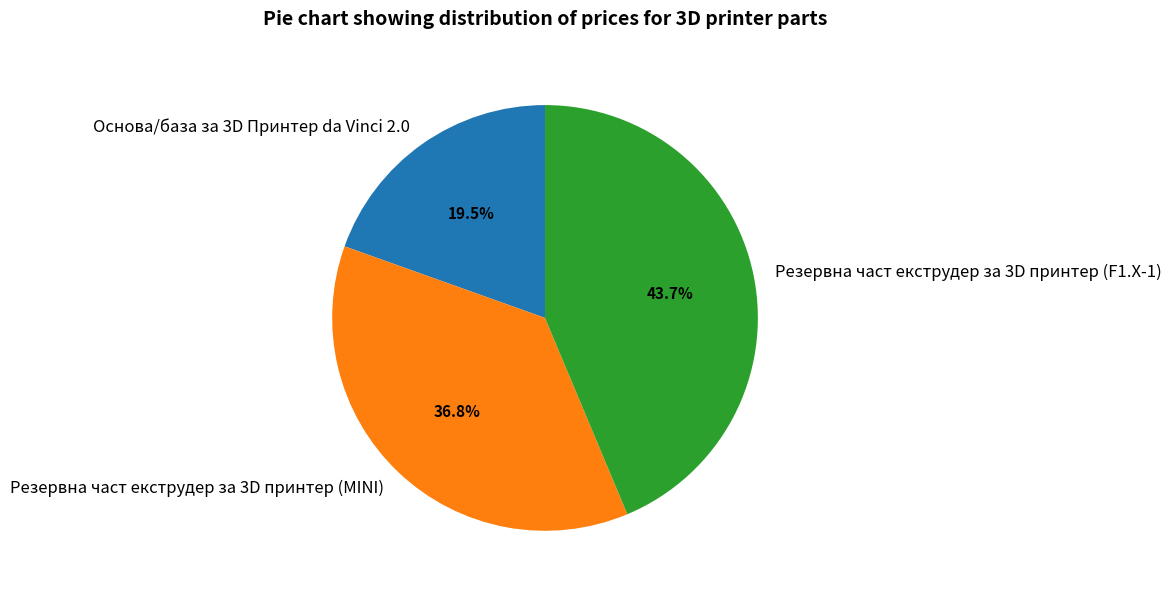

Does any single category account for the majority?

No